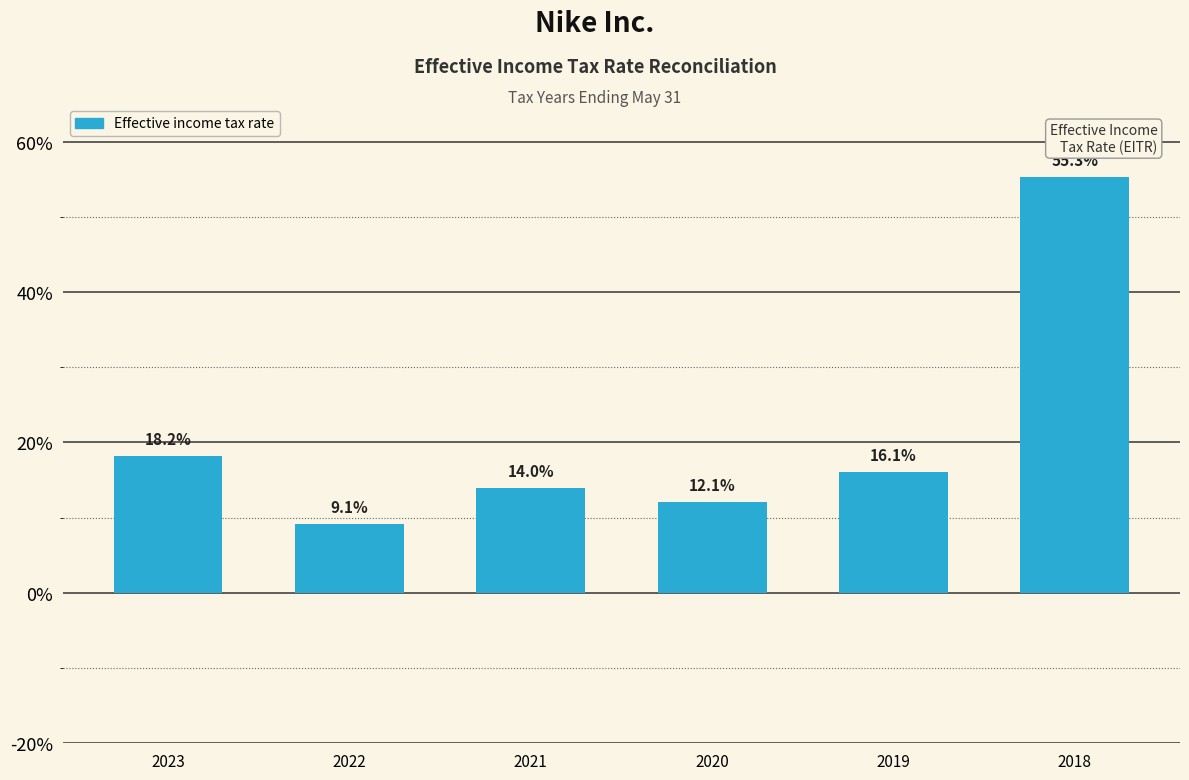

What is the change in value from 2021 to 2018?

+0.4